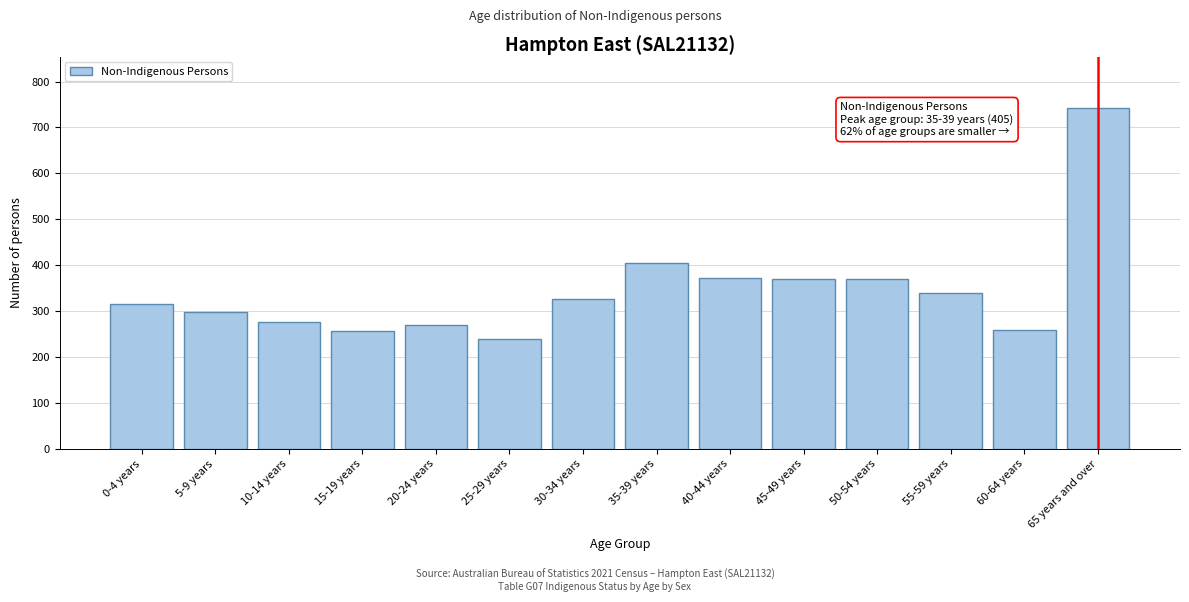

Which category has the highest value across all series?

65 years and over